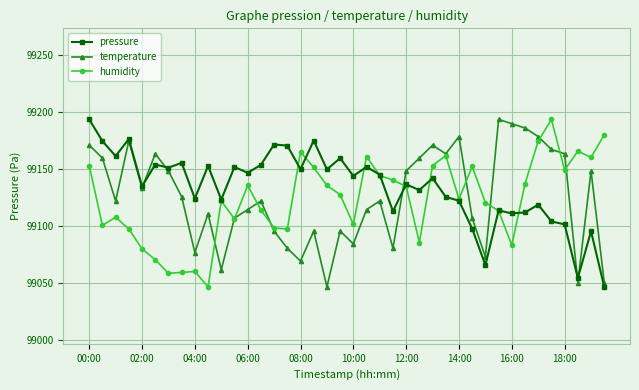

What is the difference between the second highest and minimum values in the humidity series?

133.5